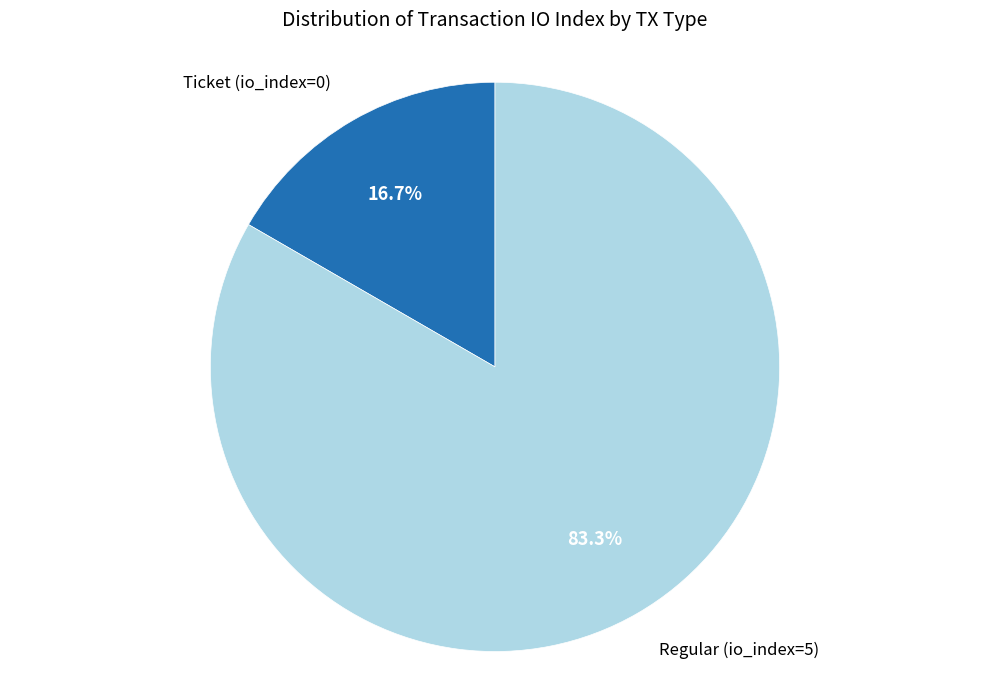

Does any single category account for the majority?

Yes